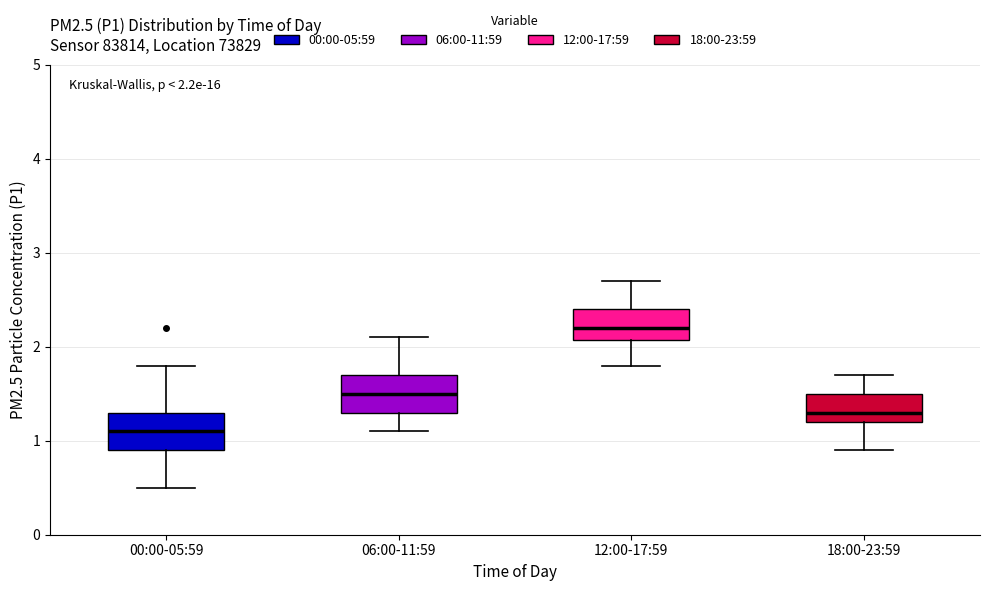

Which box's median line is the lowest?

00:00-05:59